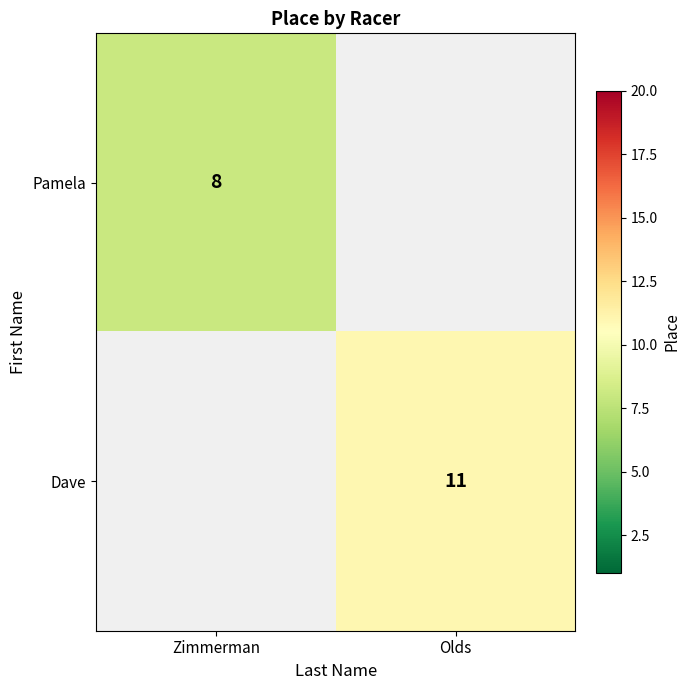

The value of Pamela at Zimmerman is 8. True or false?

True